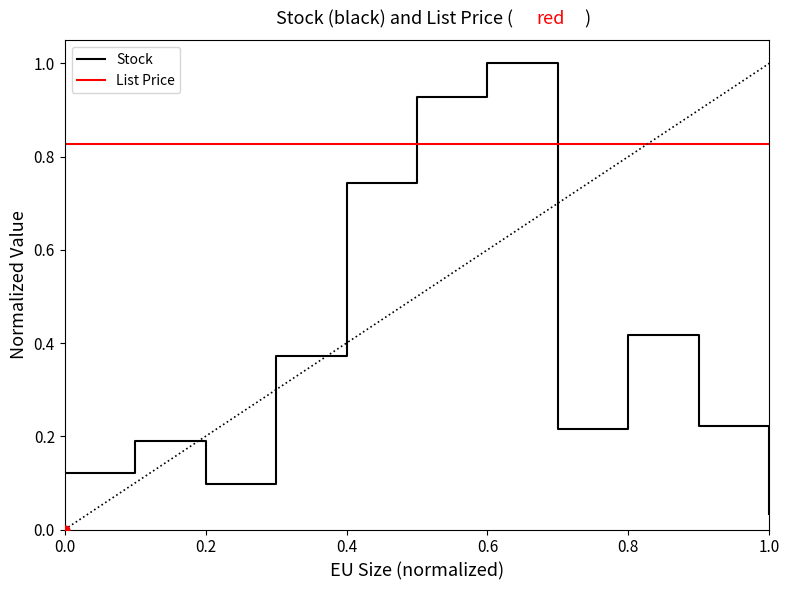

Which series contains the lowest Y value?

Stock